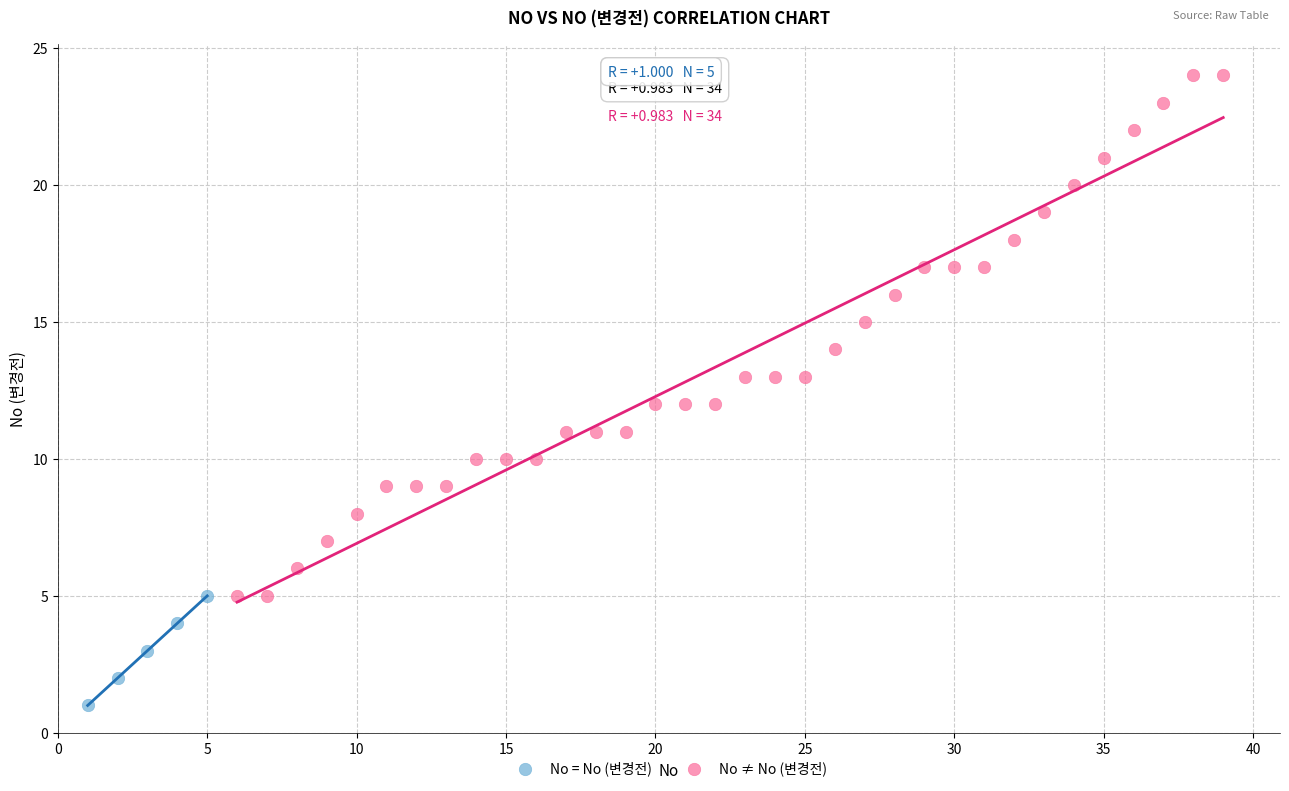

Which series contains the lowest Y value?

No = No (변경전)